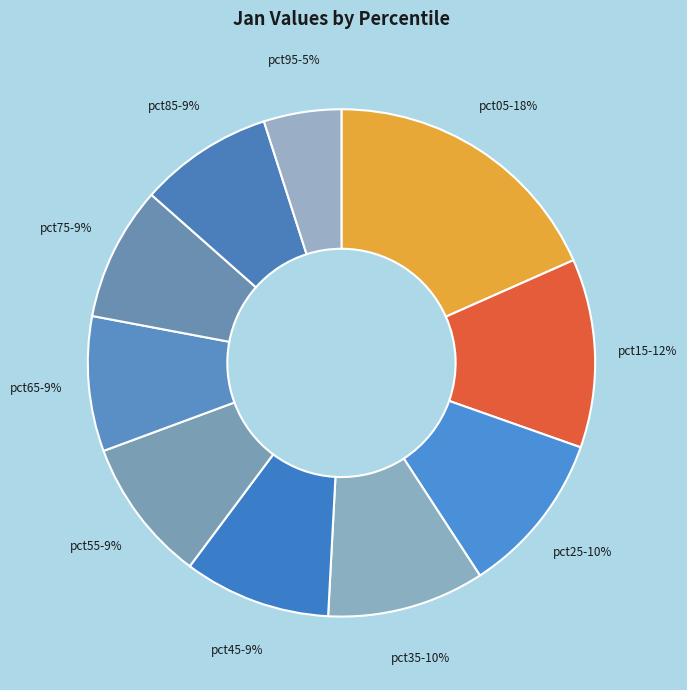

To the nearest percent, what is the difference between the largest and smallest slice percentages?

13%